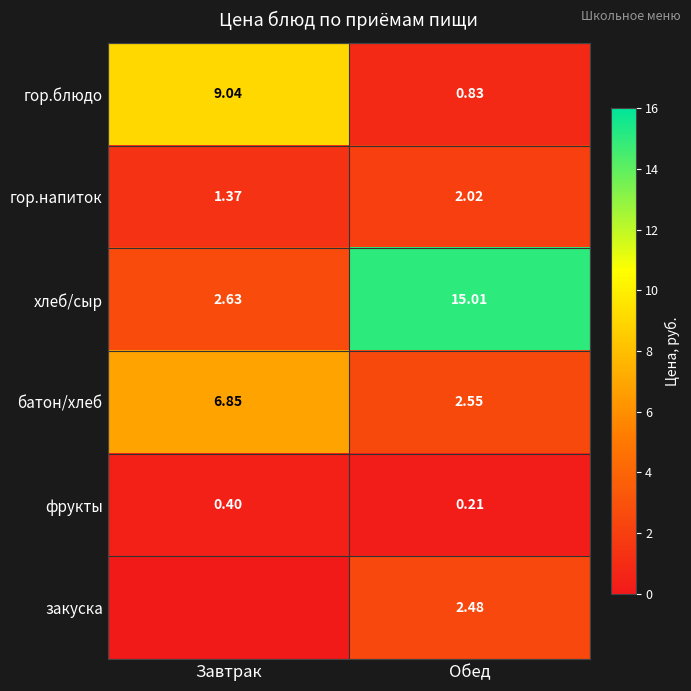

At which category is the sum across all series the highest?

Обед